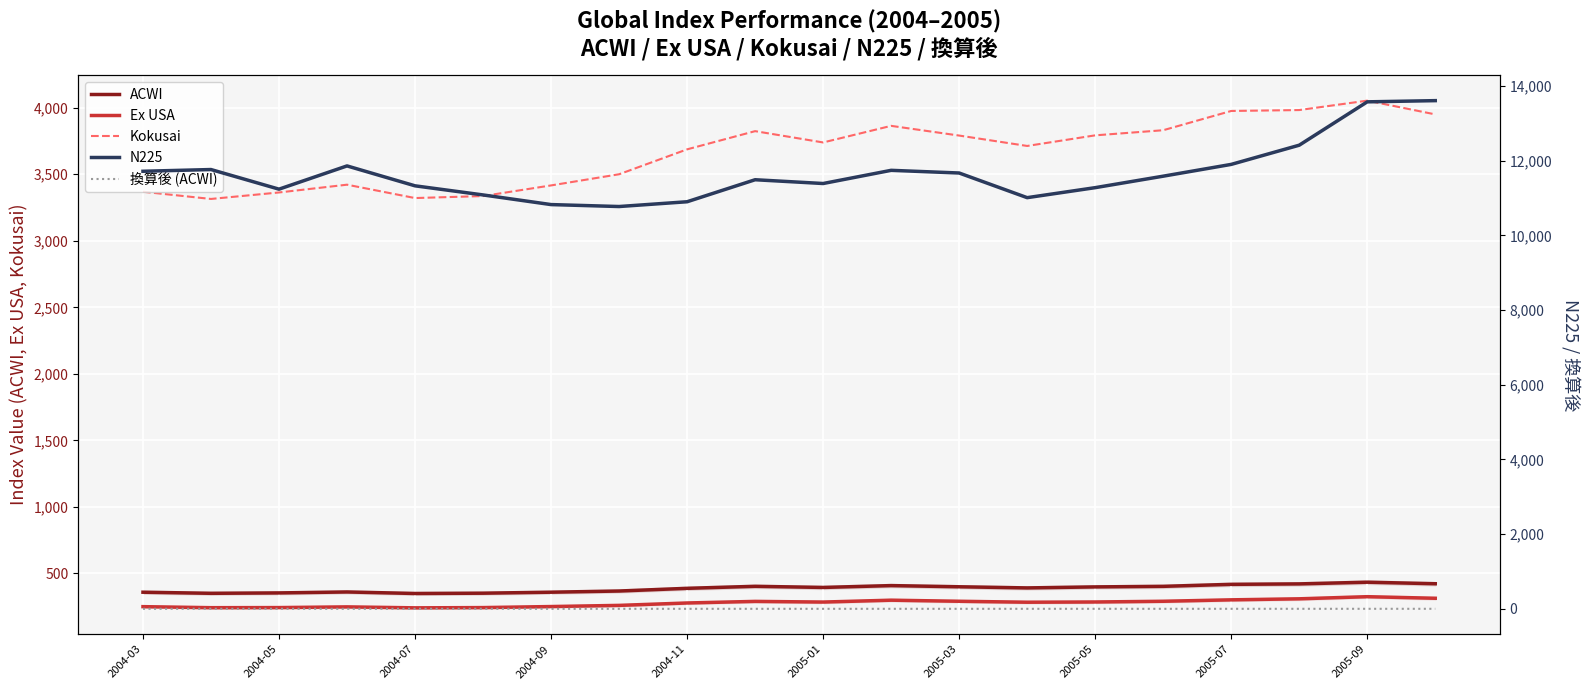

How many data points in N225 are above 11584?

10